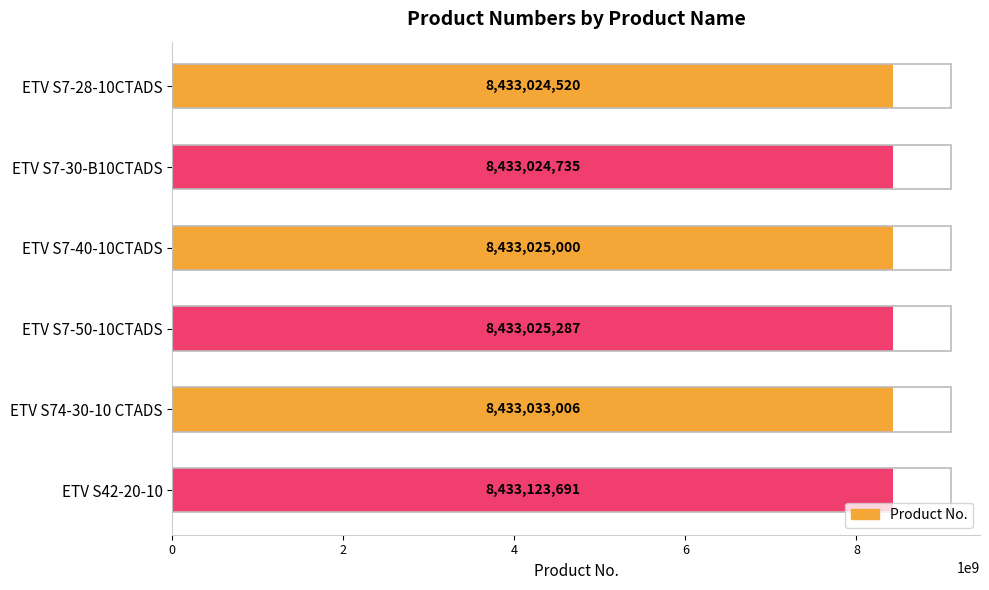

What is the difference between the second highest and minimum values?

8486